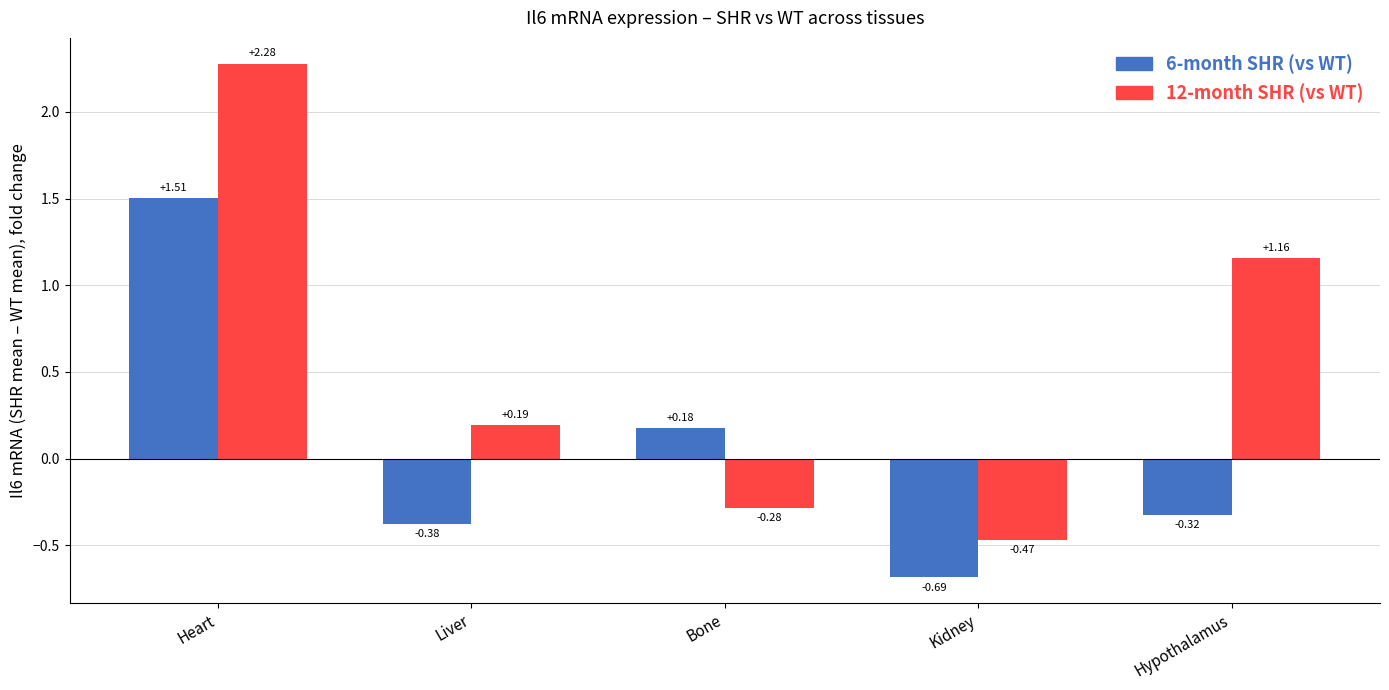

What position from the left is Hypothalamus?

5